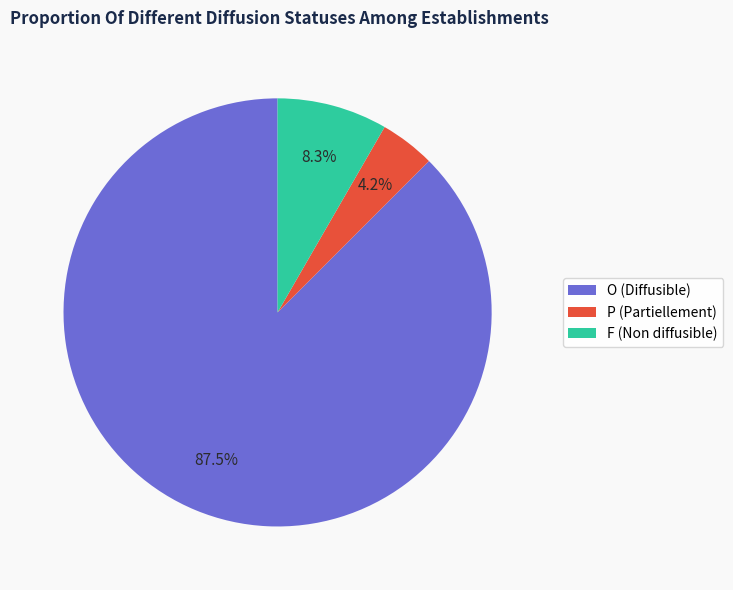

How many segments does this pie chart have?

3